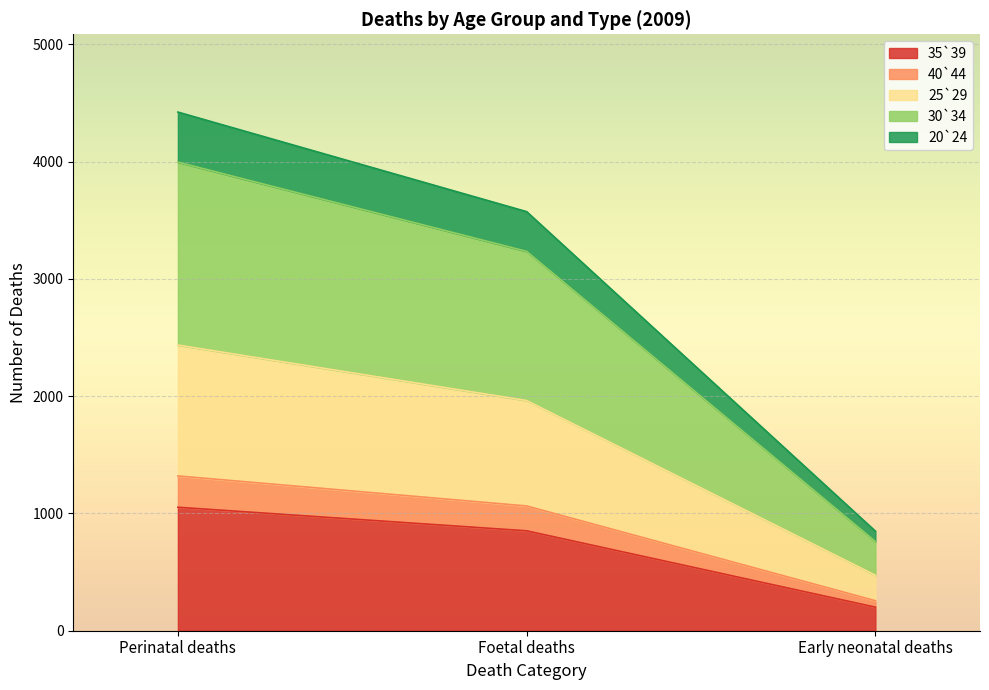

The value of 35`39 at Perinatal deaths is 1053. True or false?

True